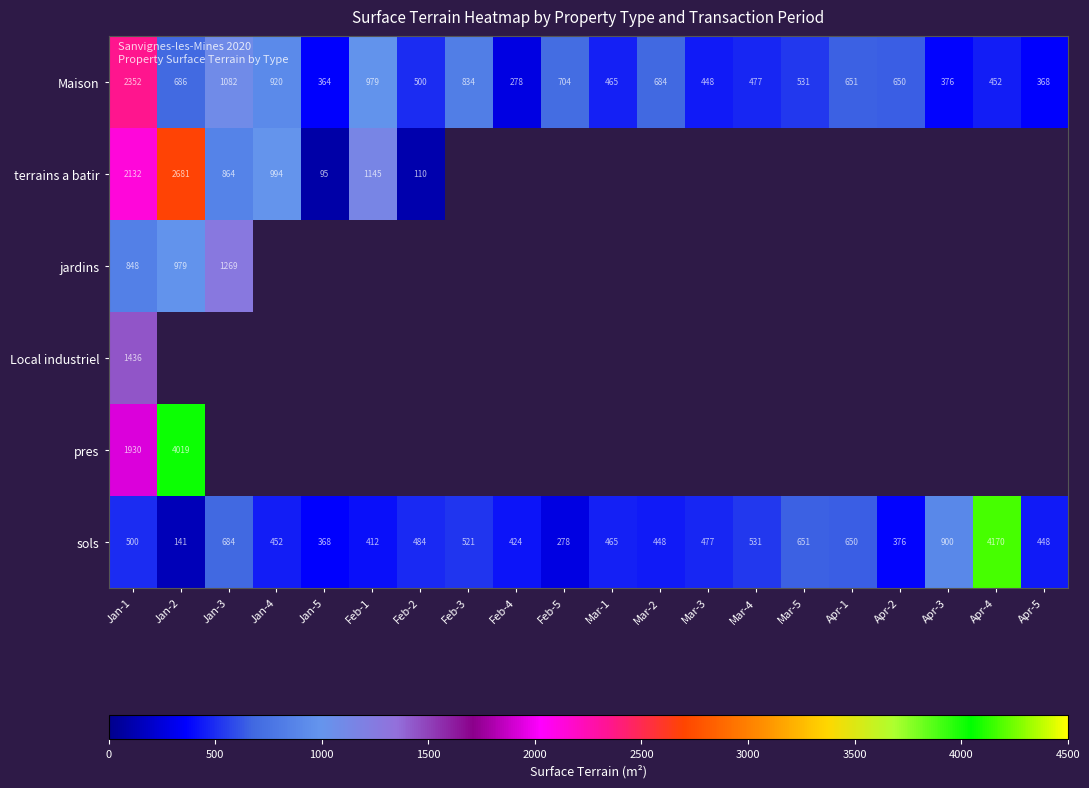

At which label does Maison reach its peak?

Jan-1